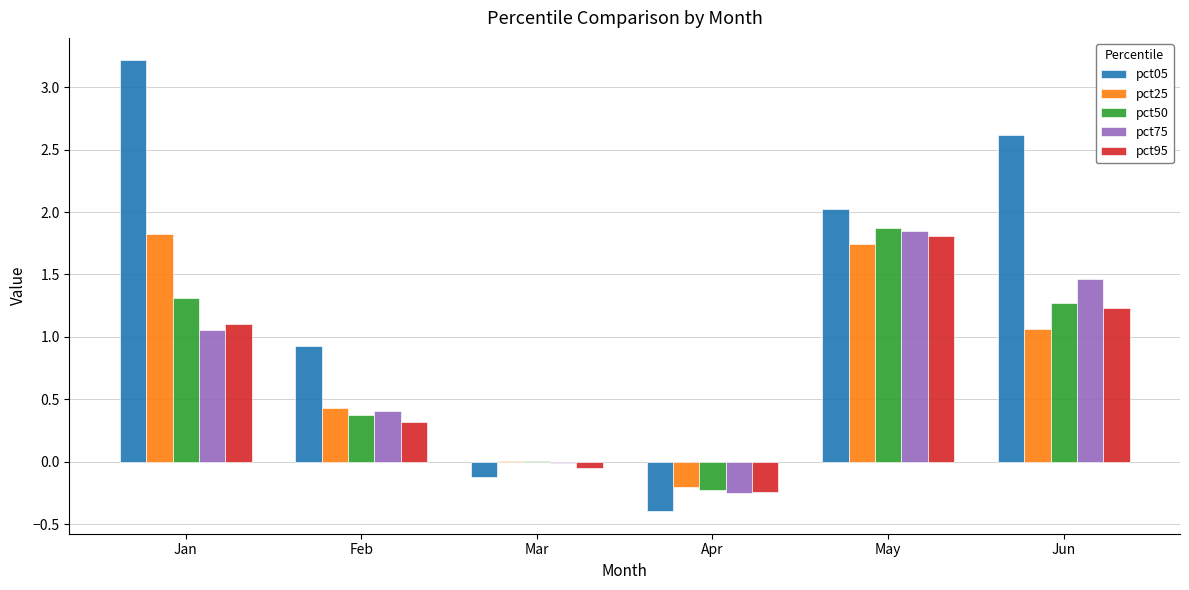

What is the average value of the pct25 series?

0.8